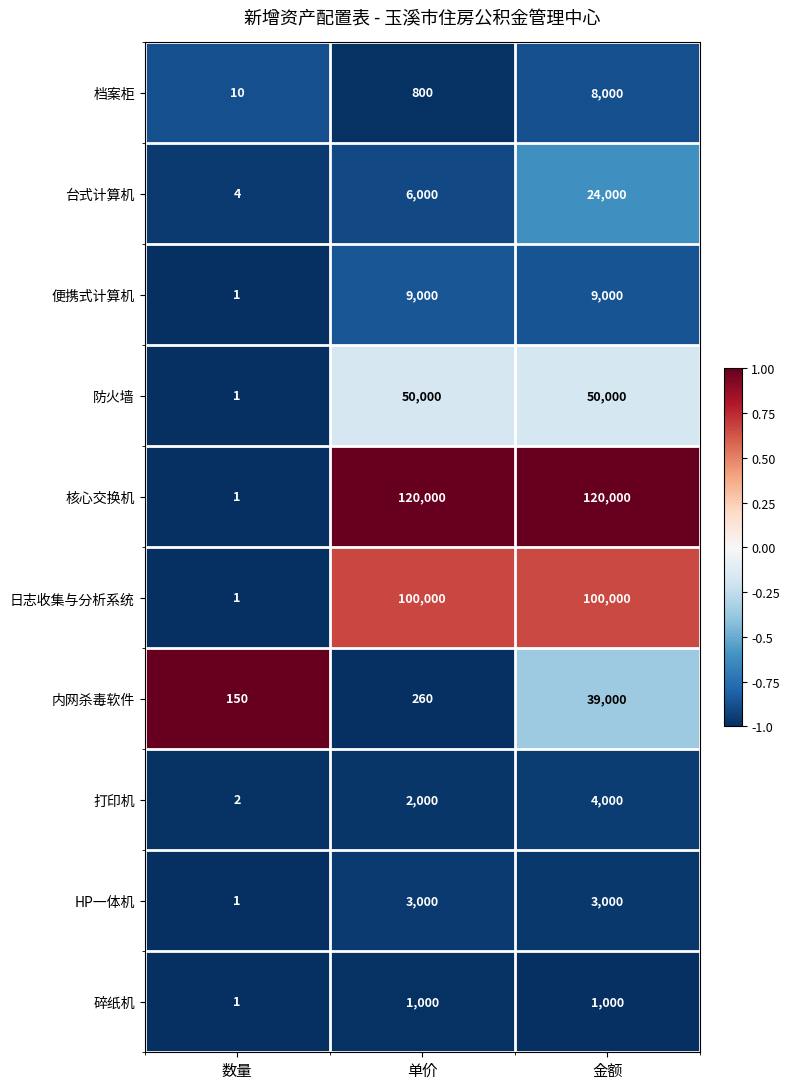

Count the number of data series in this chart.

10